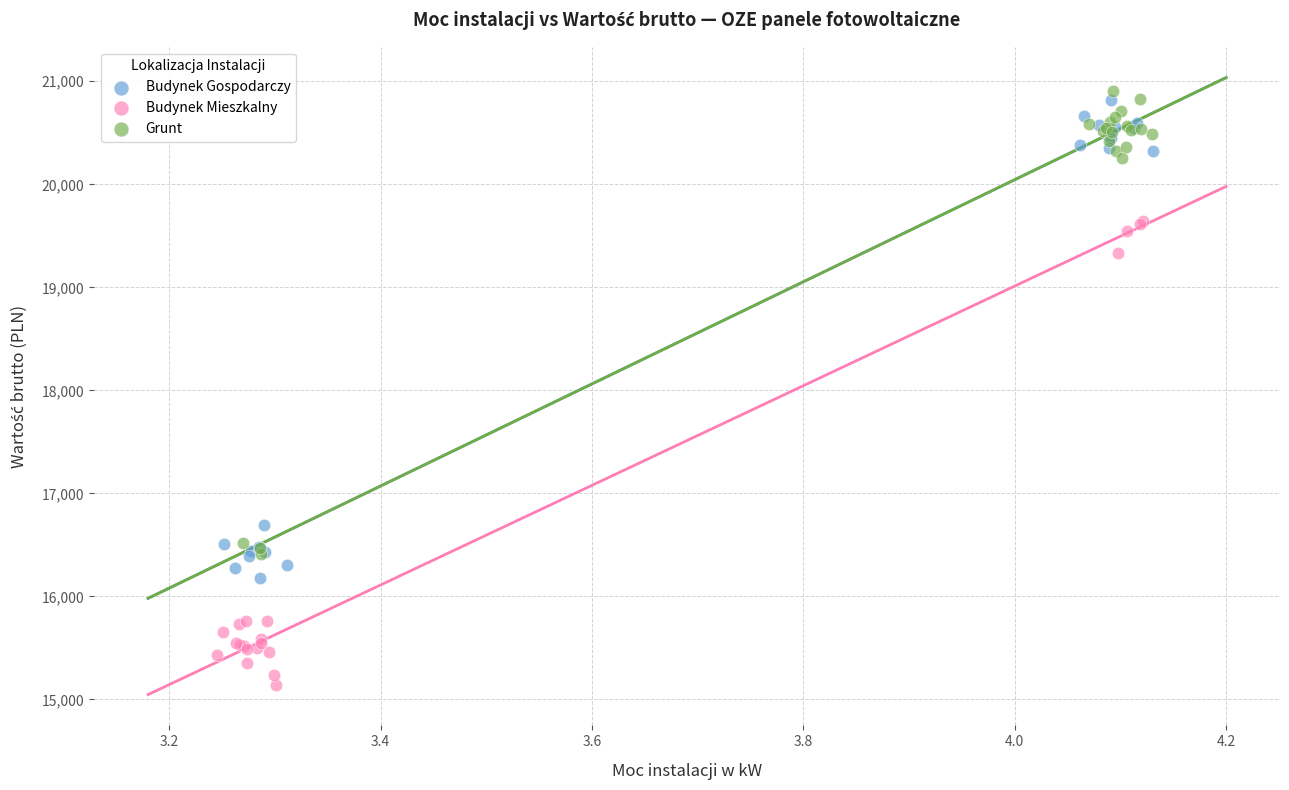

Which series reaches the maximum Y coordinate?

Grunt